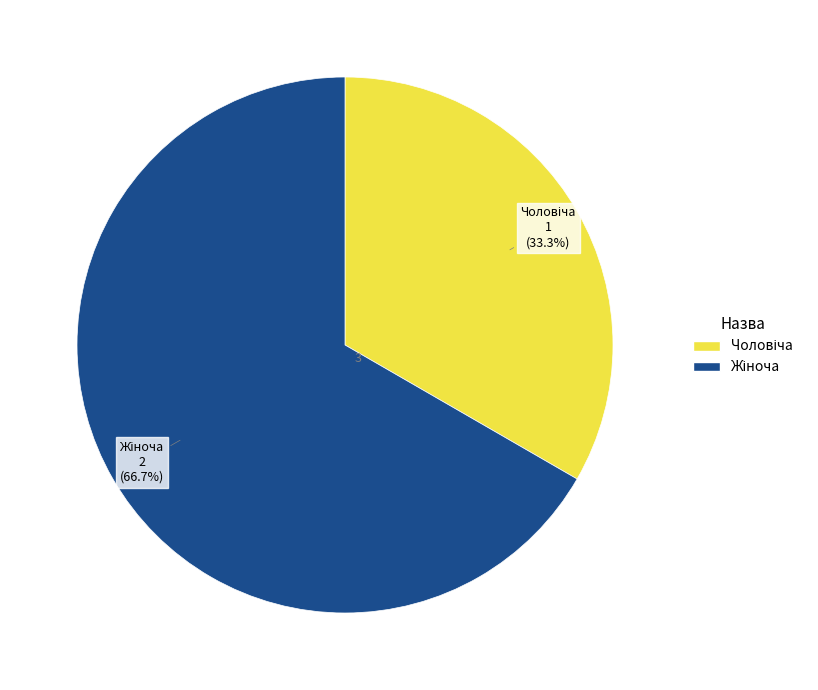

What is the smallest slice in the pie chart?

Чоловіча